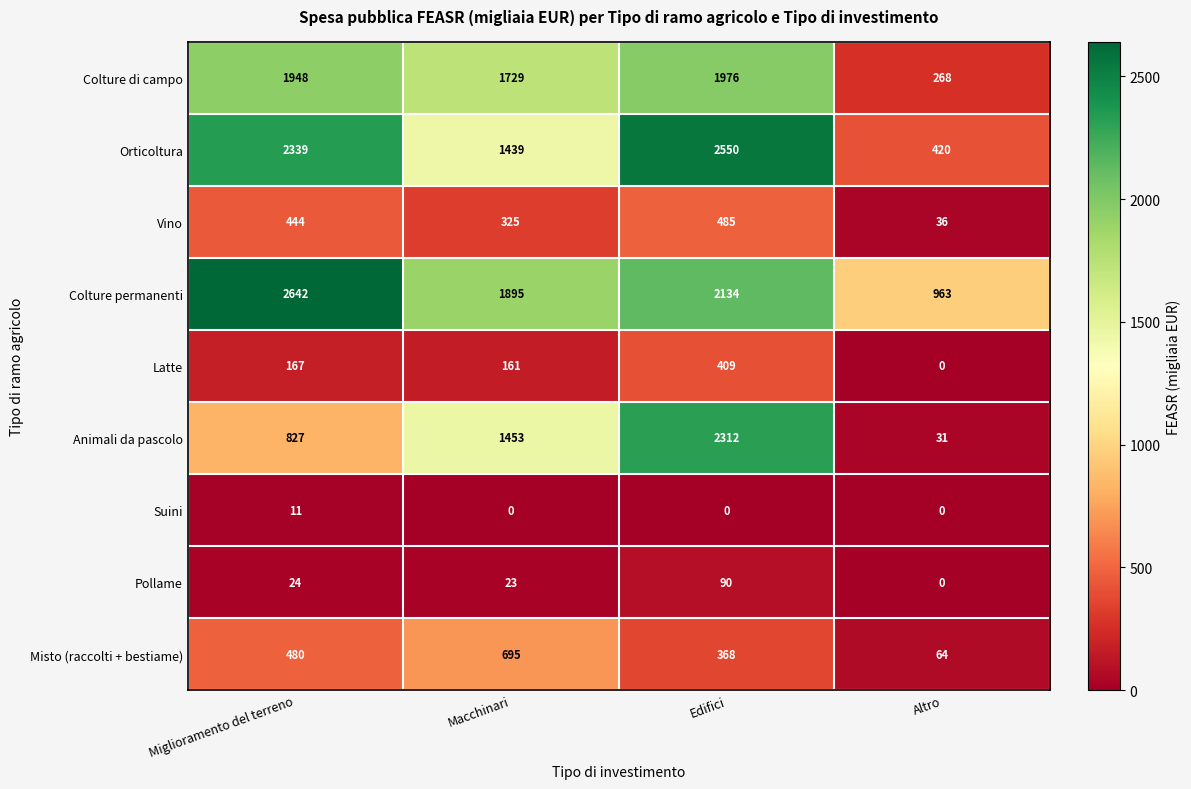

The value of Vino at Miglioramento del terreno is 661. True or false?

False